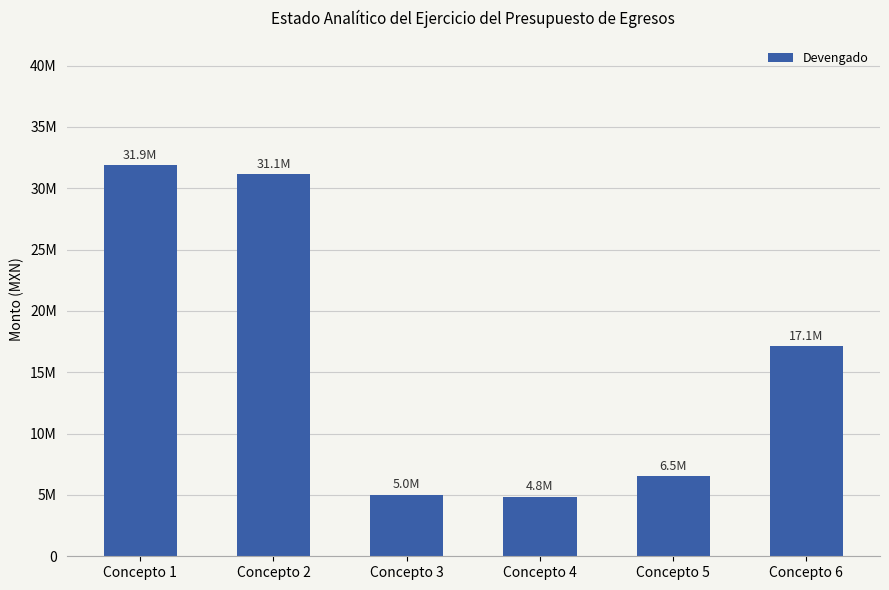

Does the chart contain any negative values?

No